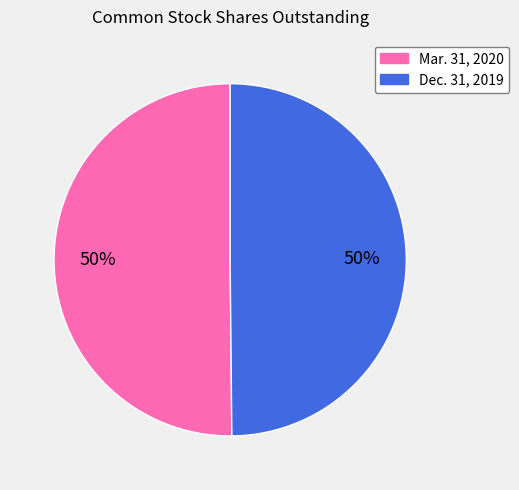

To the nearest percent, what is the combined percentage of Mar. 31, 2020 and Dec. 31, 2019?

100%